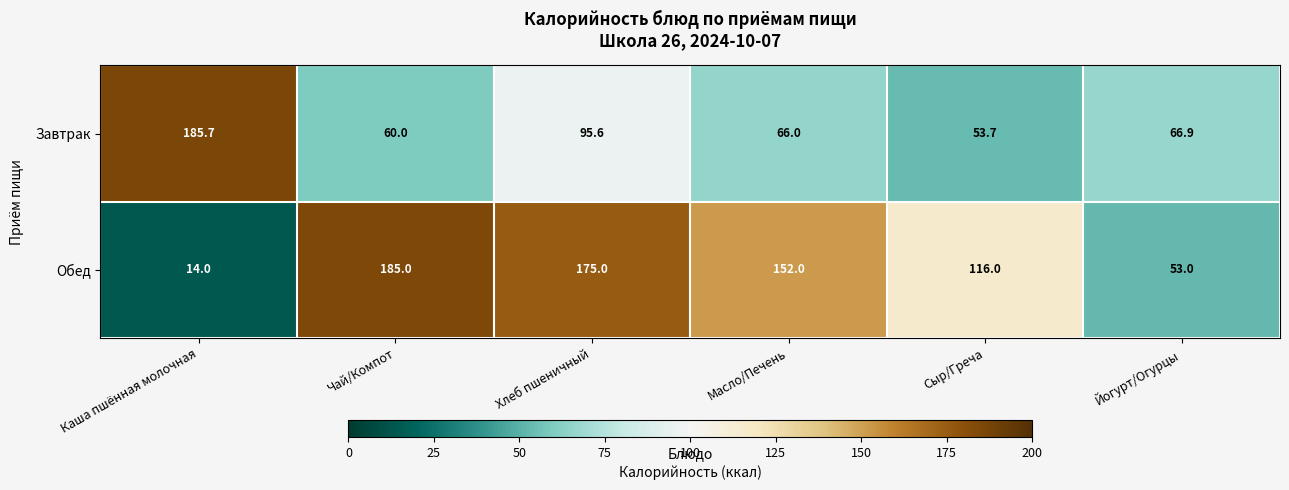

Which series has the widest spread of values?

Обед